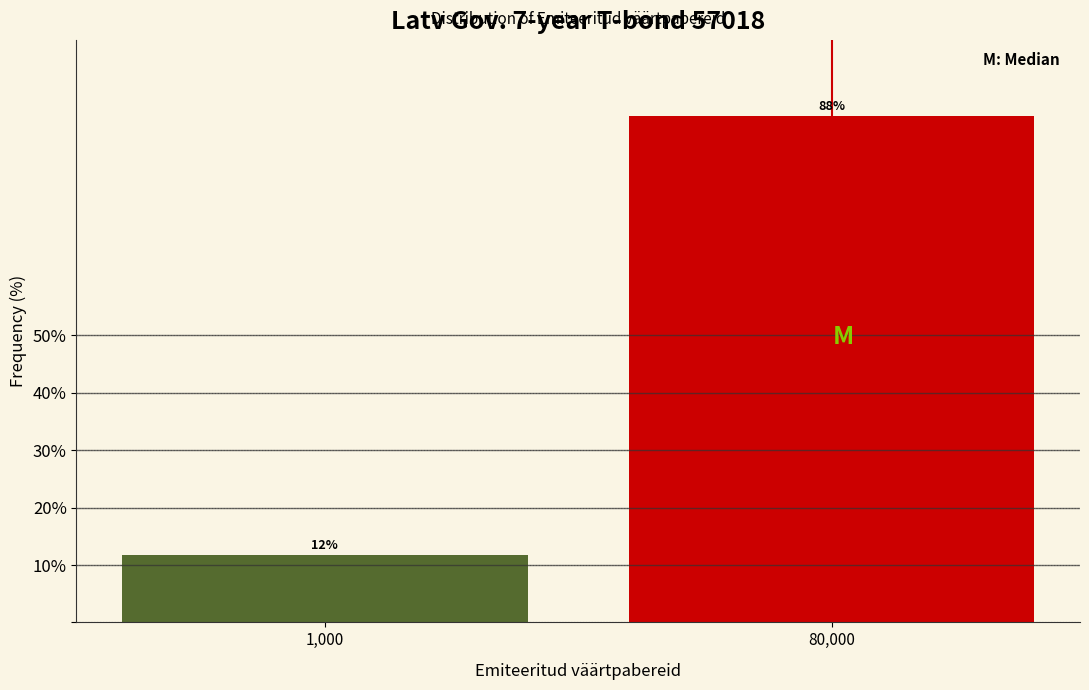

Is it true that the value at 80,000 is 35.3?

False